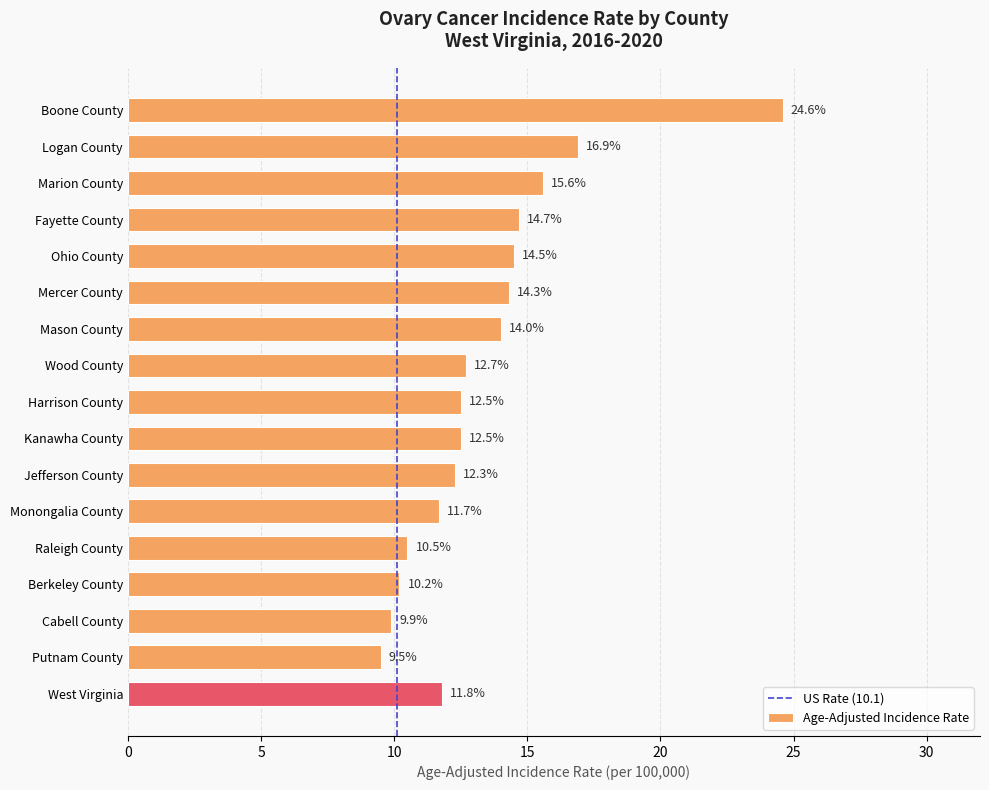

Approximately how many times larger is the value at Fayette County compared to Raleigh County?

1.4